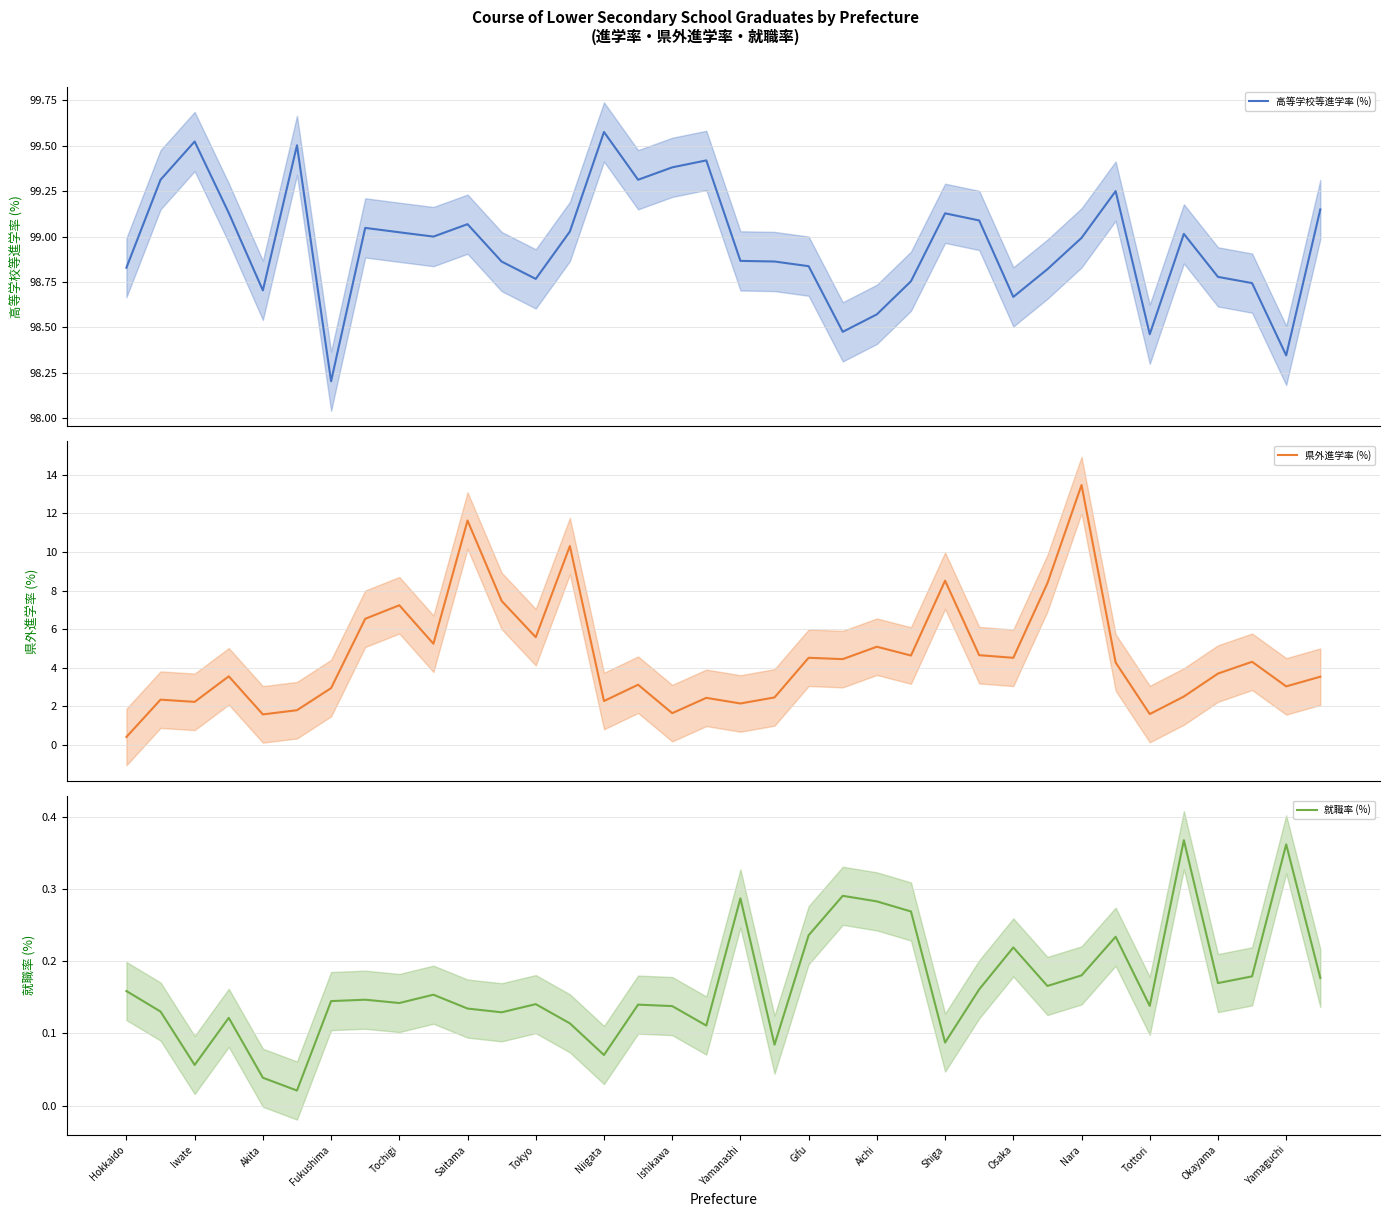

True or false: 高等学校等進学率 (%) has a value of 98.6 at Aichi.

True